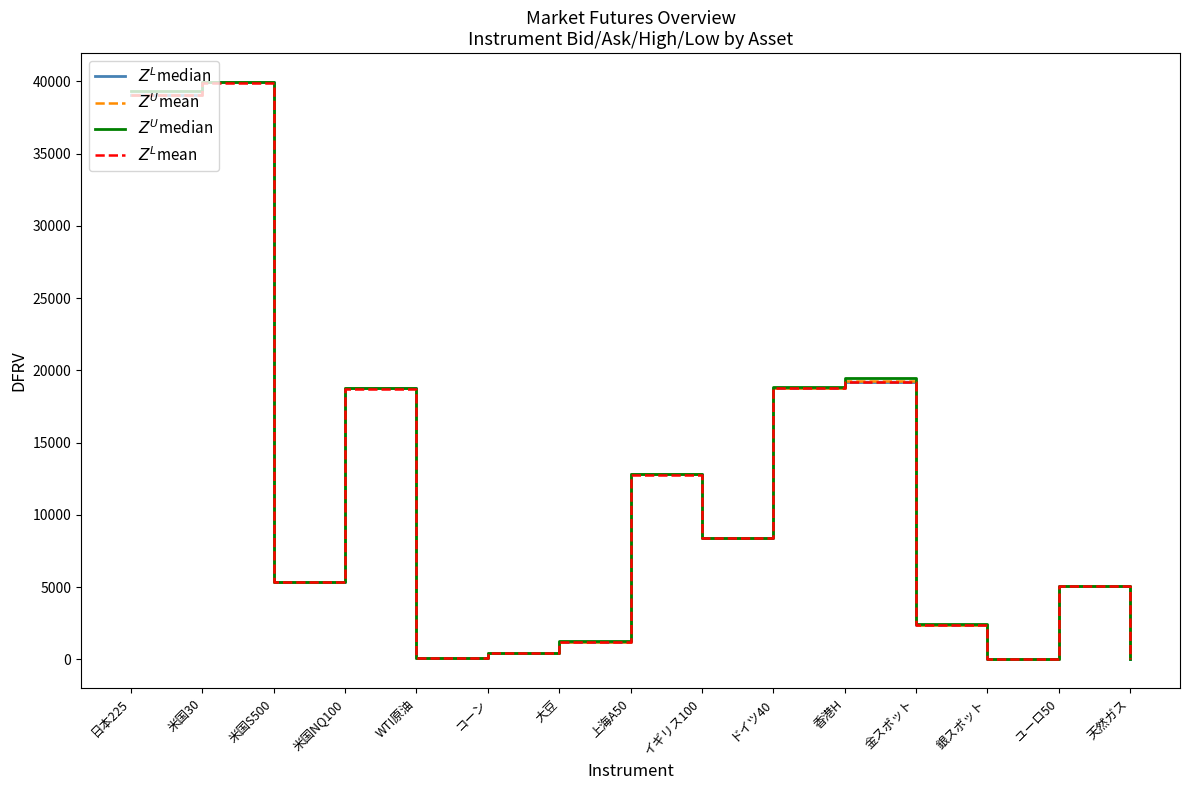

At which category is the sum across all series the highest?

米国30